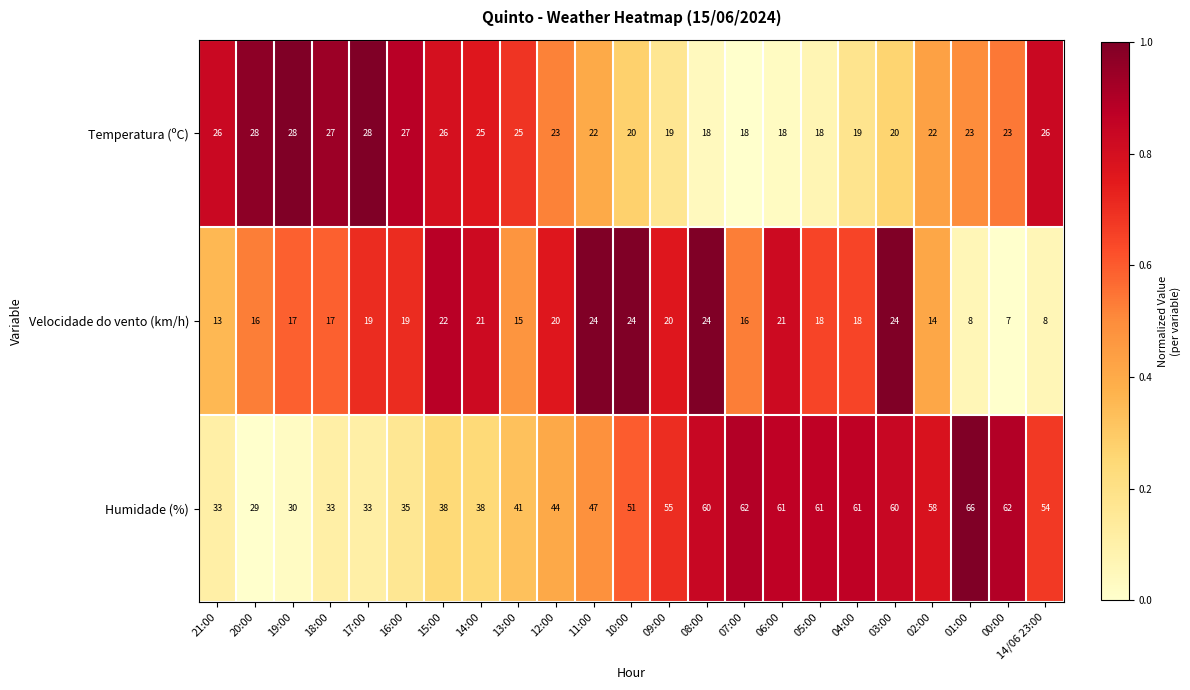

At which category is the sum across all series the highest?

03:00